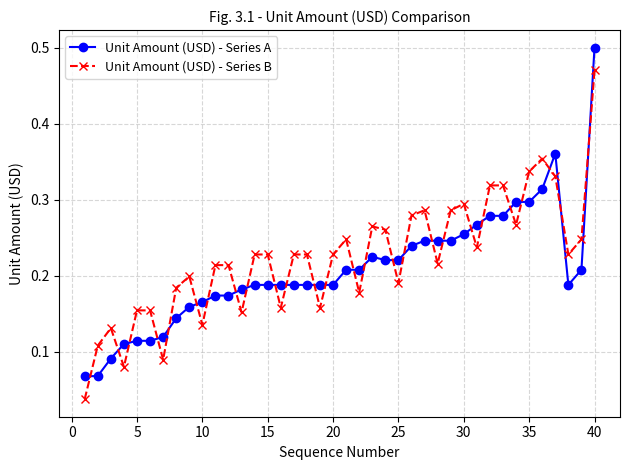

How many categories are shown in the chart?

40